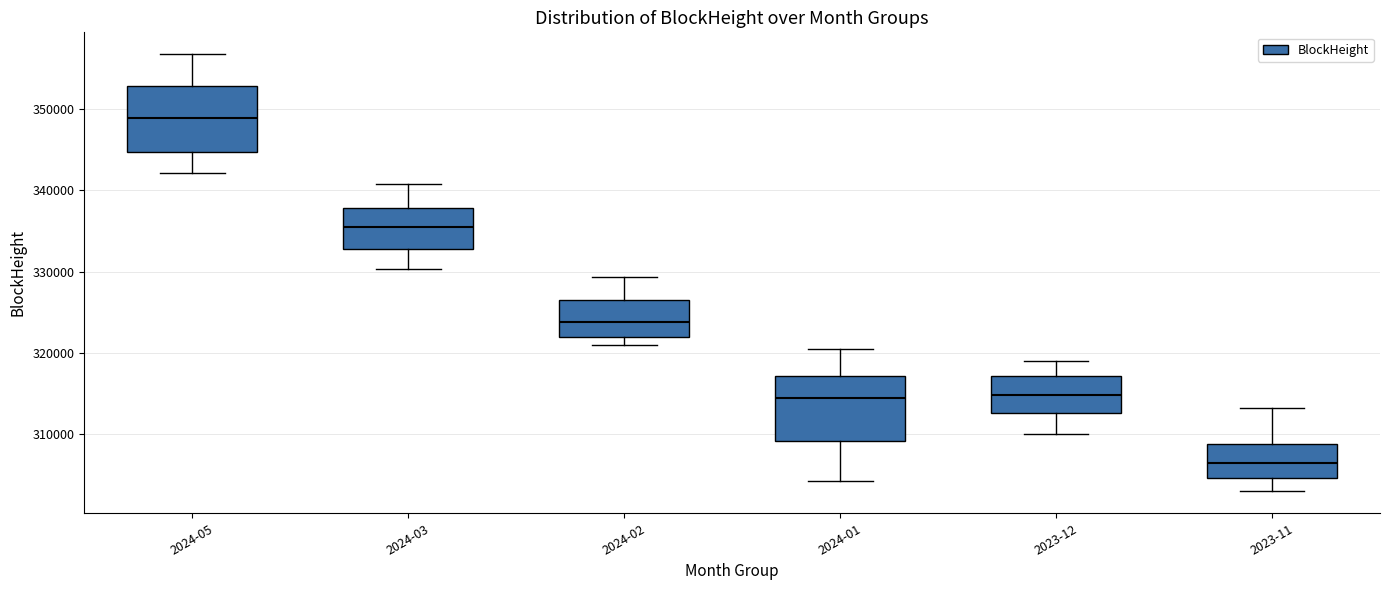

Which box's median line is the highest?

2024-05